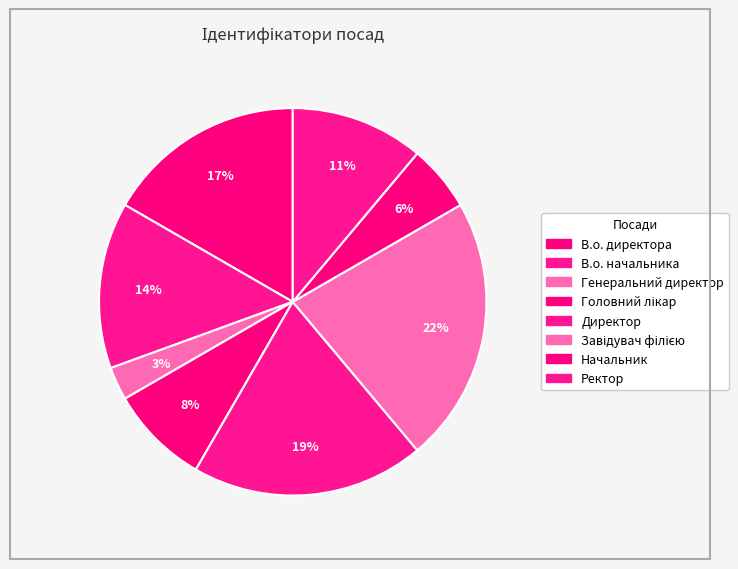

Does В.о. директора represent more than half of the total?

No